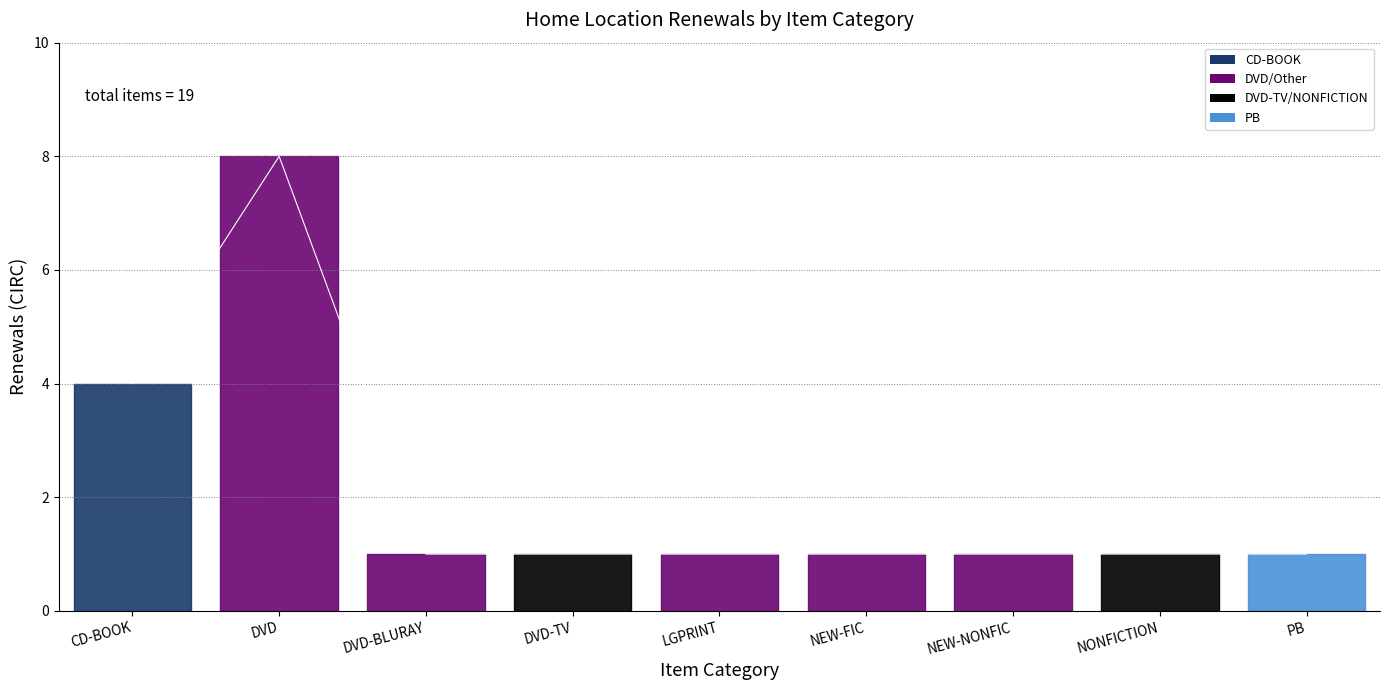

Rank the categories by value from highest to lowest.

DVD, CD-BOOK, DVD-BLURAY, DVD-TV, LGPRINT, NEW-FIC, NEW-NONFIC, NONFICTION, PB